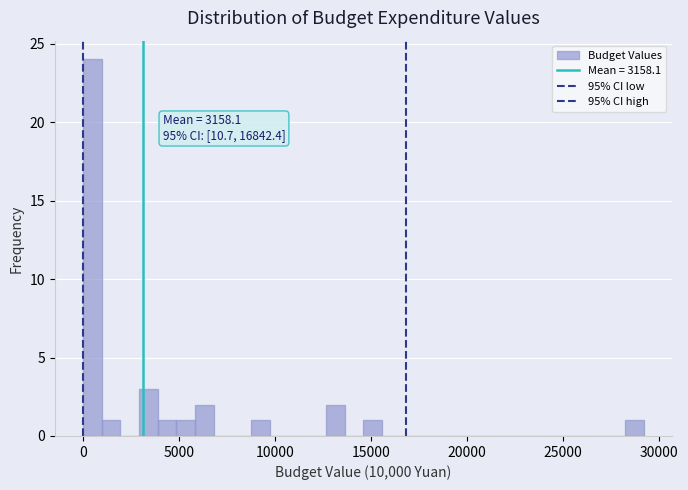

Read against the x-axis, roughly where is the centre of the tallest bar?

500